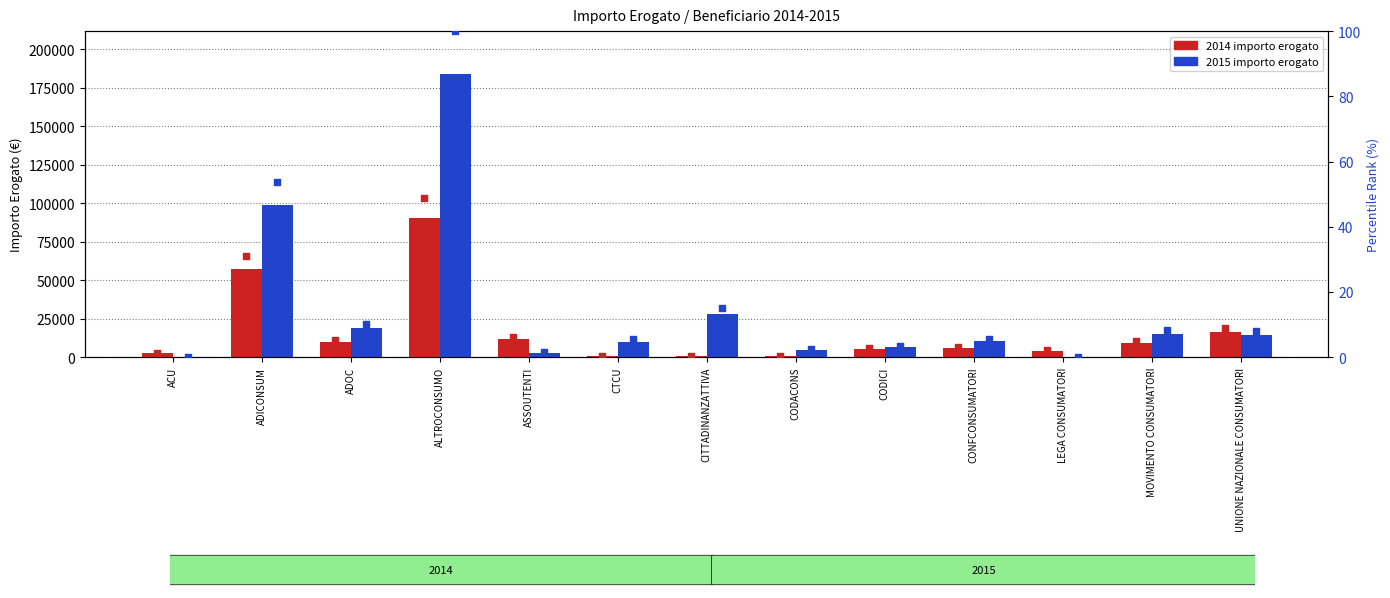

Which series has the widest spread of Y values?

2015 percentile